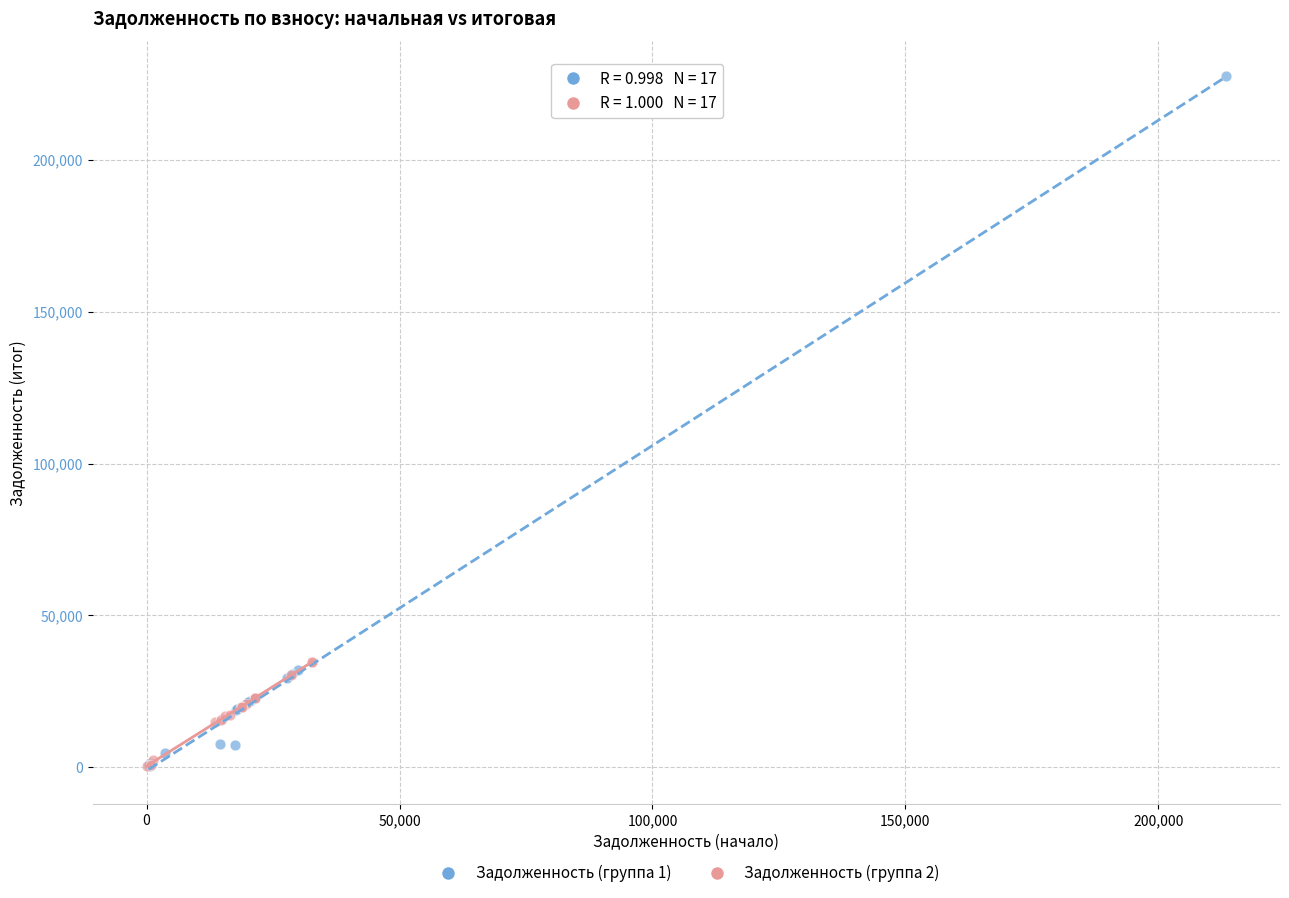

Which series reaches the maximum Y coordinate?

Задолженность (группа 1)